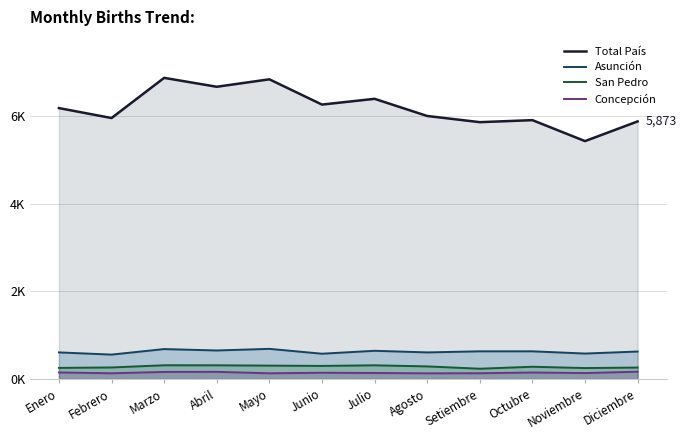

The value of San Pedro at Enero is 450. True or false?

False